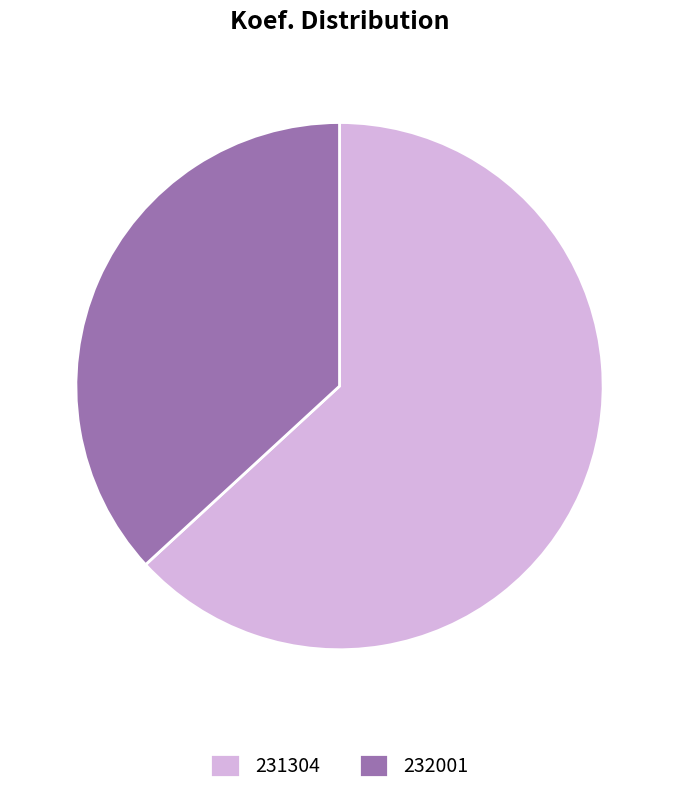

Which category has the biggest portion of the pie?

231304